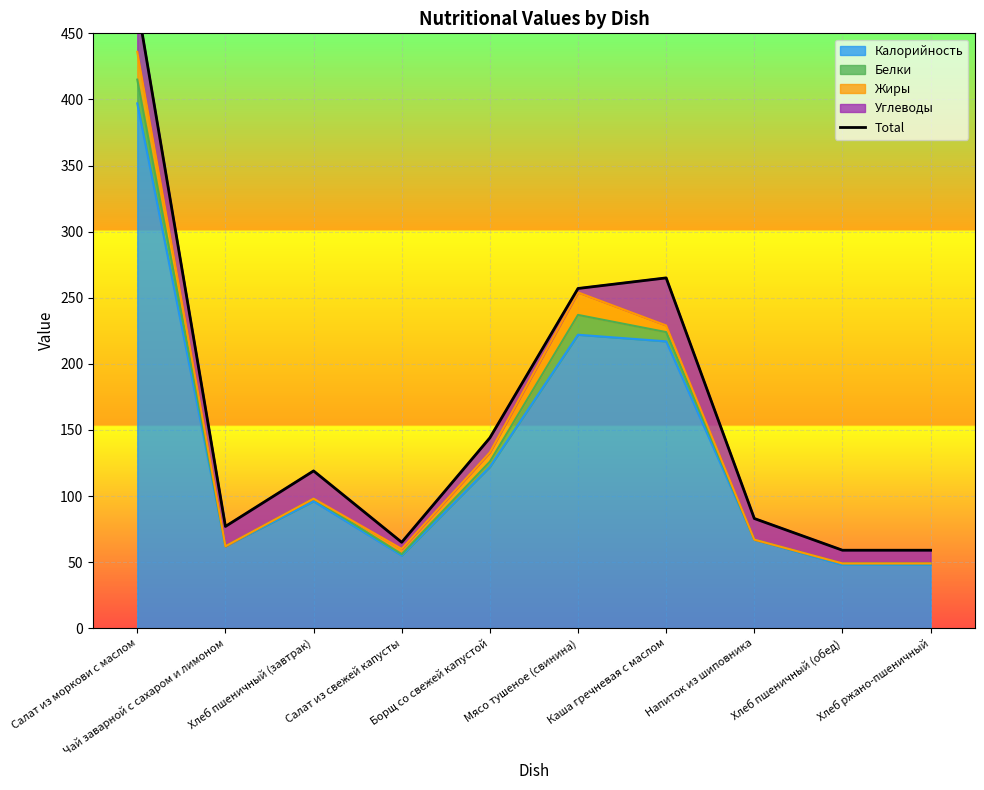

What is the change in value from Напиток из шиповника to Хлеб пшеничный (обед)?

-24